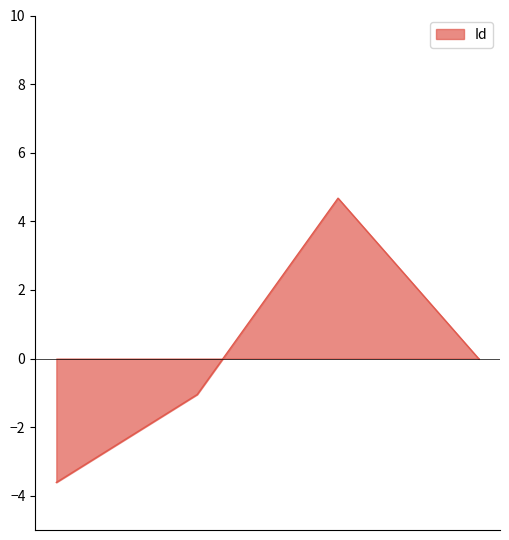

What is the maximum value shown in the chart?

4.7